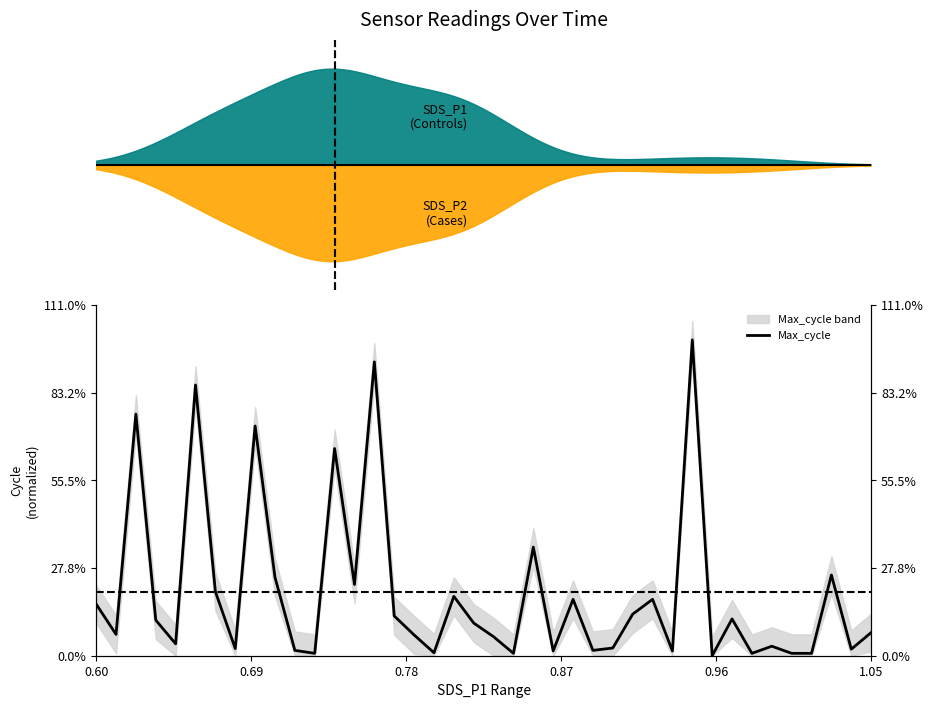

What is the difference between the maximum and minimum values?

1.0